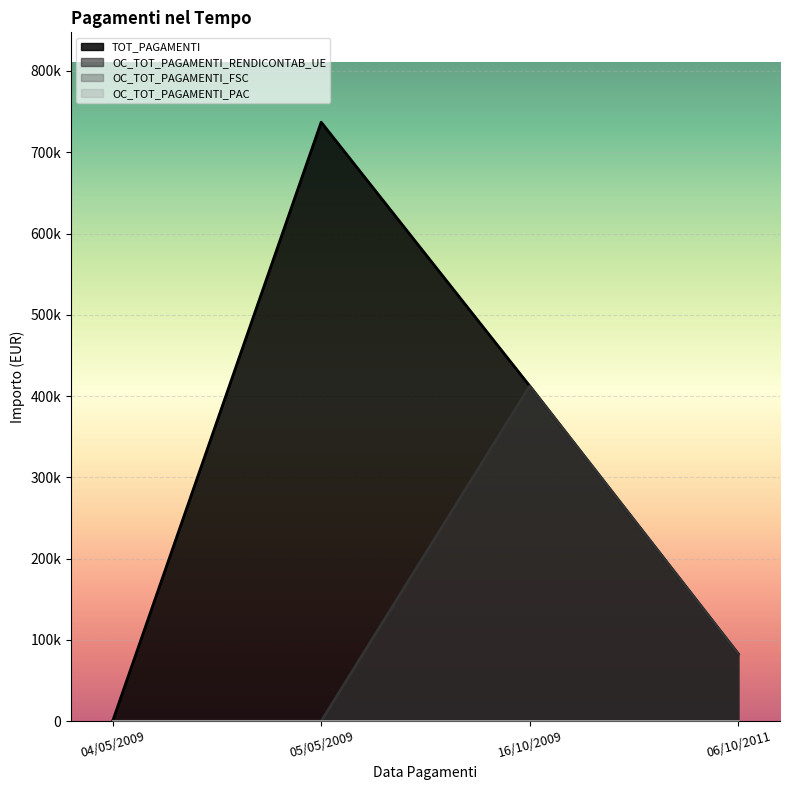

Count the TOT_PAGAMENTI values in the range 82706 to 736978.

3